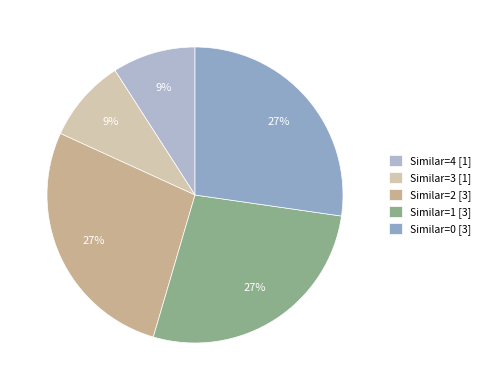

To the nearest percent, what is the difference between the largest and smallest slice percentages?

18%